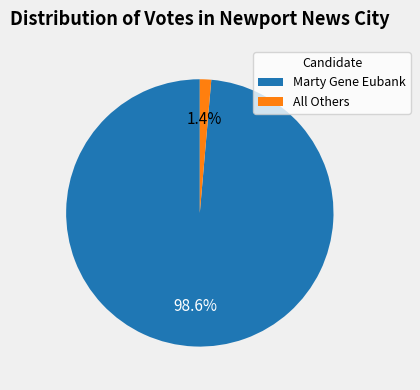

Rank the categories by value from lowest to highest.

All Others, Marty Gene Eubank